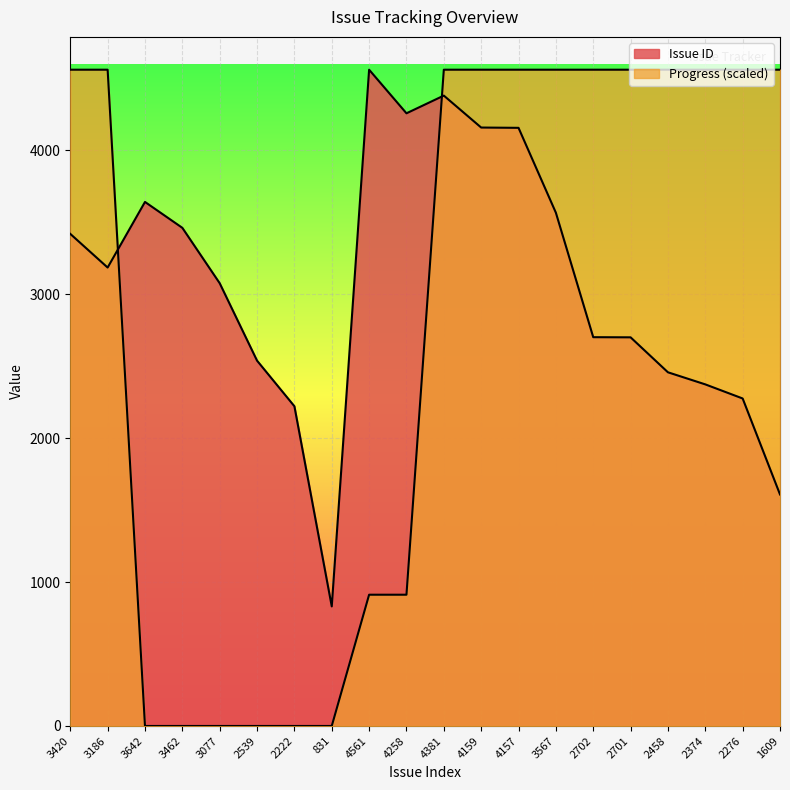

Where is the first local minimum for Issue ID?

3186